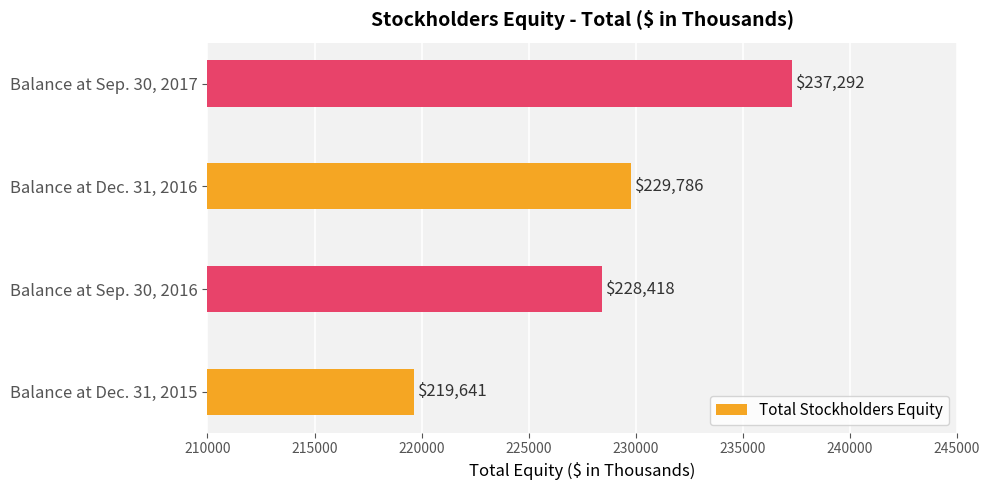

What is the sum of all values?

915137